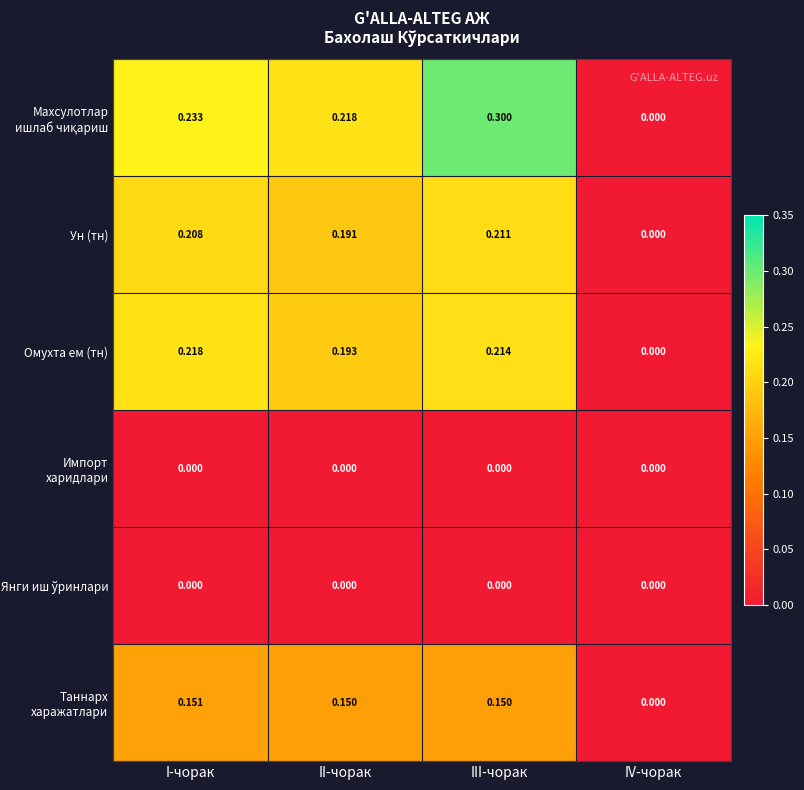

At which category does the chart reach its peak across all series?

III-чорак